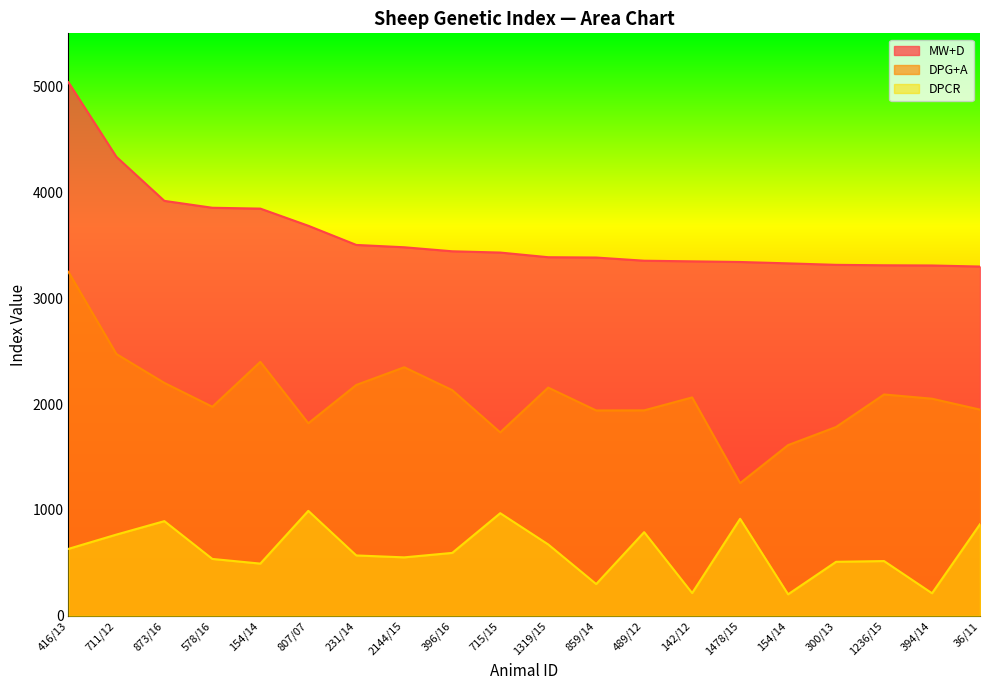

Which series has the largest total across all categories?

MW+D